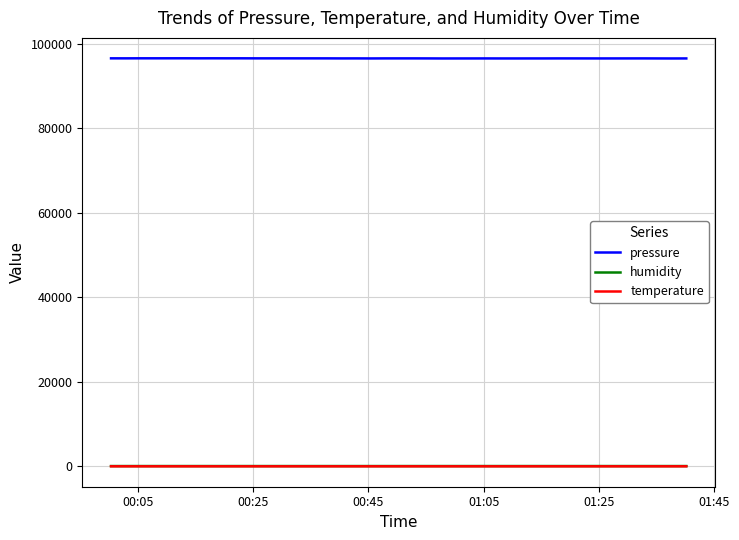

True or false: pressure and temperature cross at least once.

False